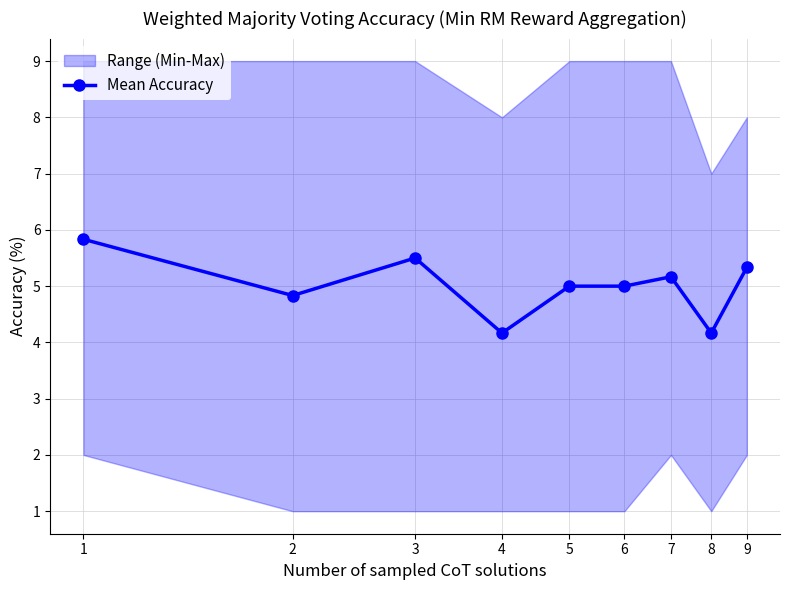

What is the difference between the values at 5 and 9?

0.3